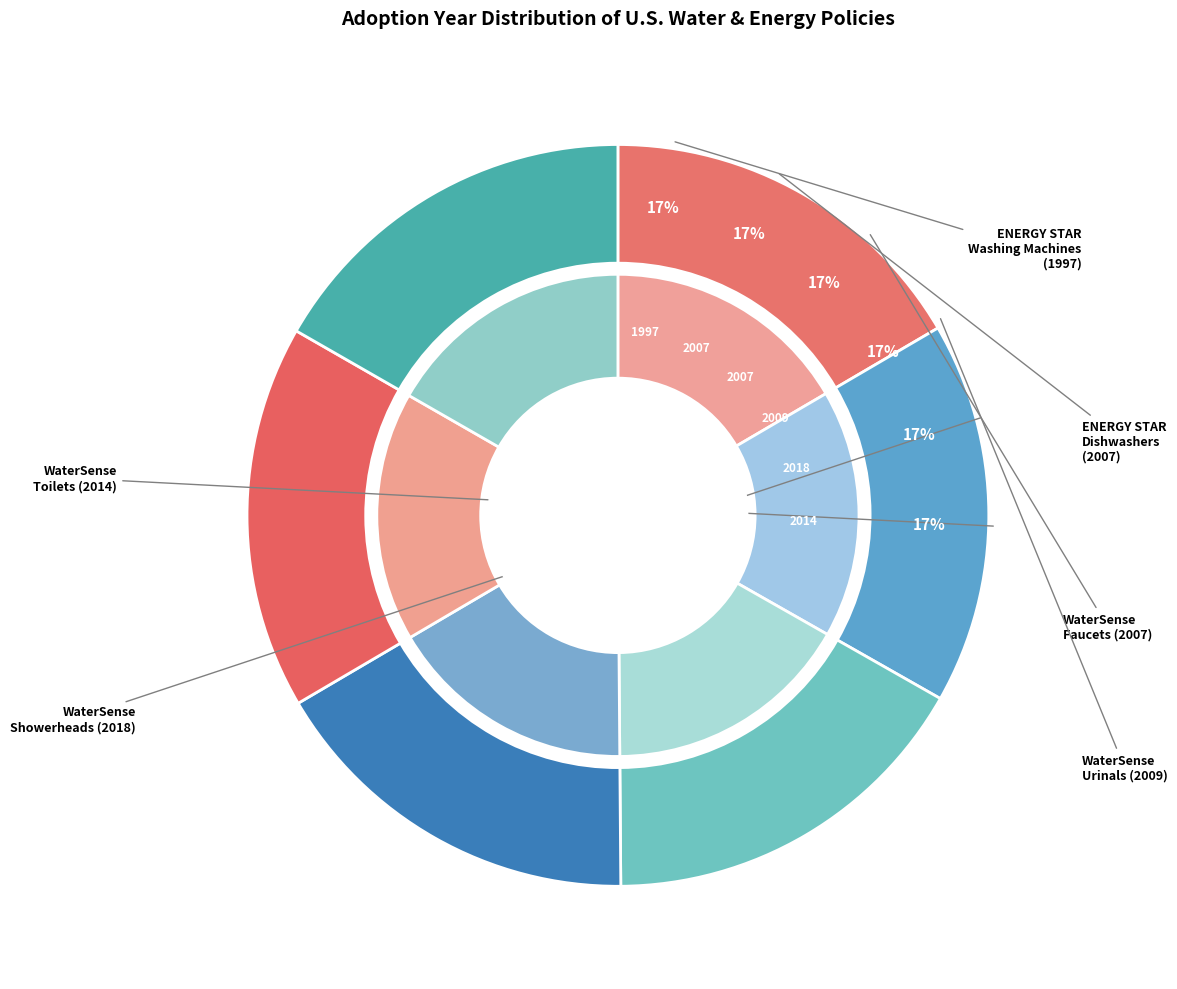

Approximately how many times larger is the value at WaterSense
Toilets compared to WaterSense
Faucets?

1.0